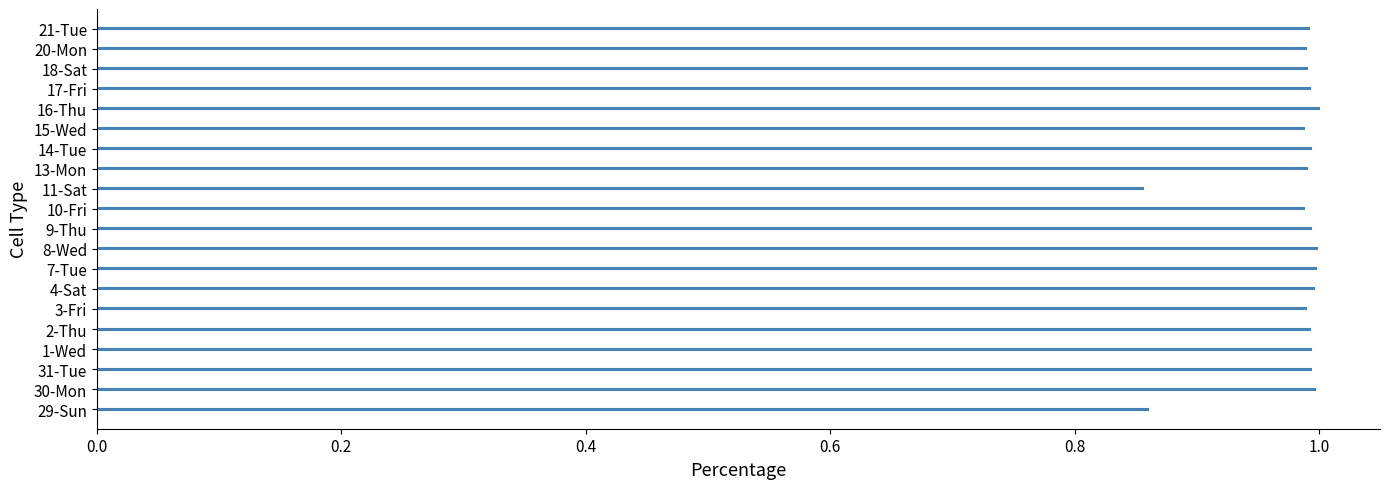

Is it true that the value at 15-Wed is 1.0?

True